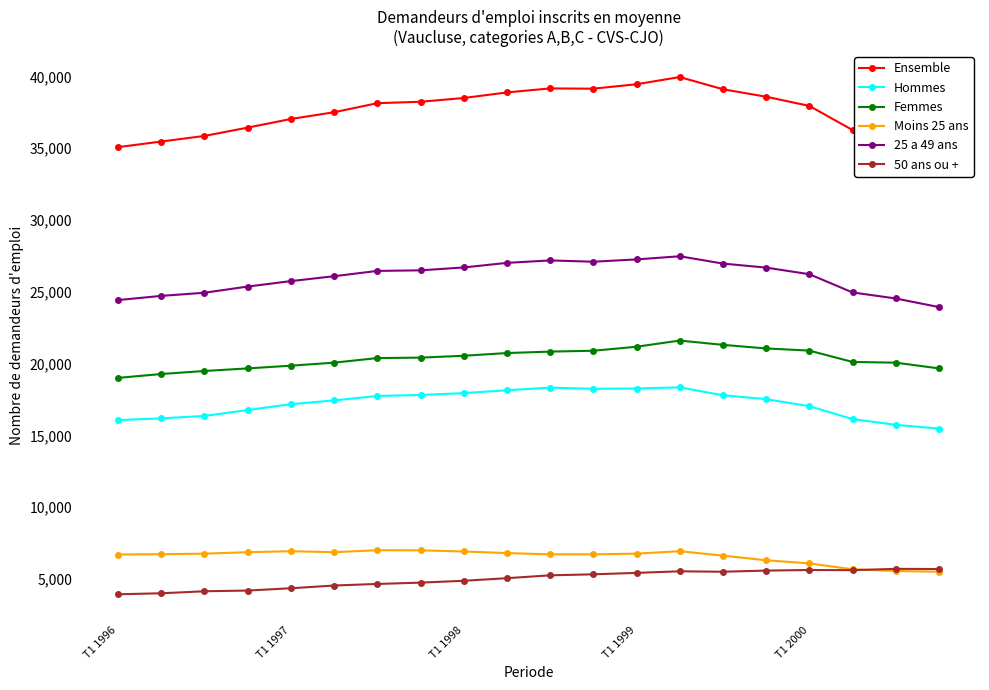

At how many categories does at least one series exceed 29947?

20